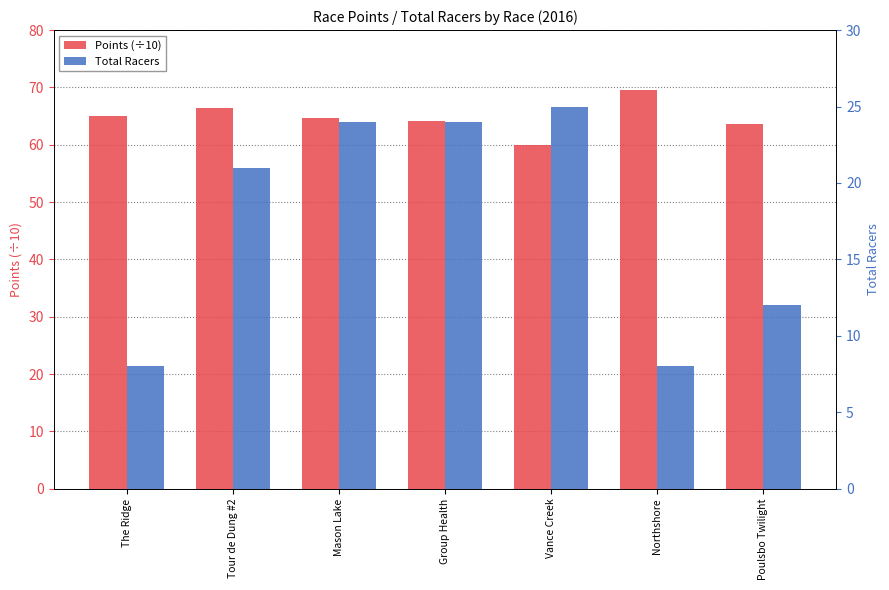

At which category does the chart reach its peak across all series?

Northshore